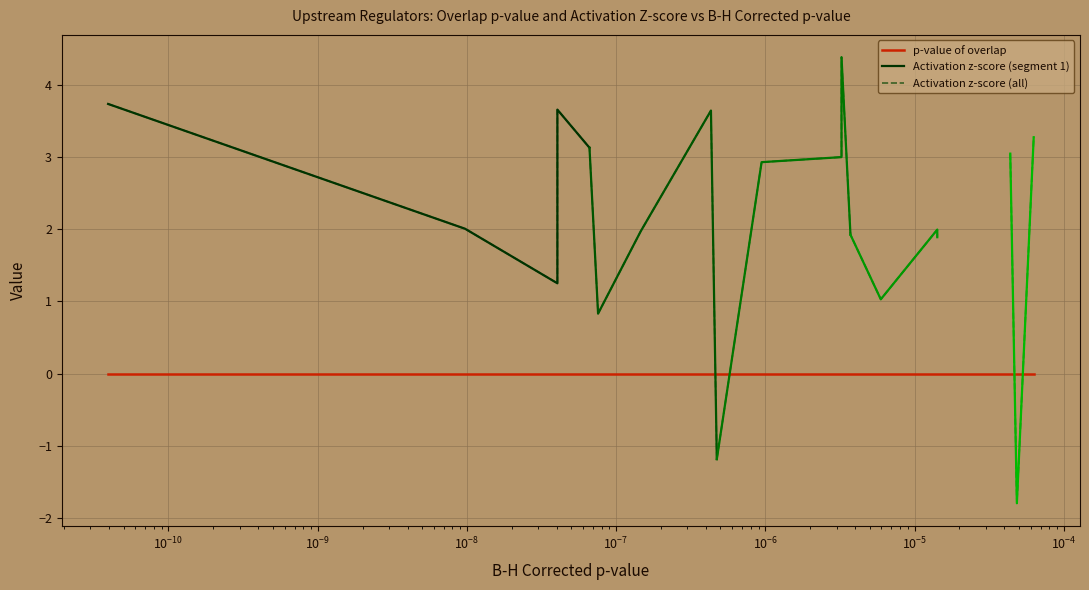

True or false: the data shows 0.0 at 7.

False